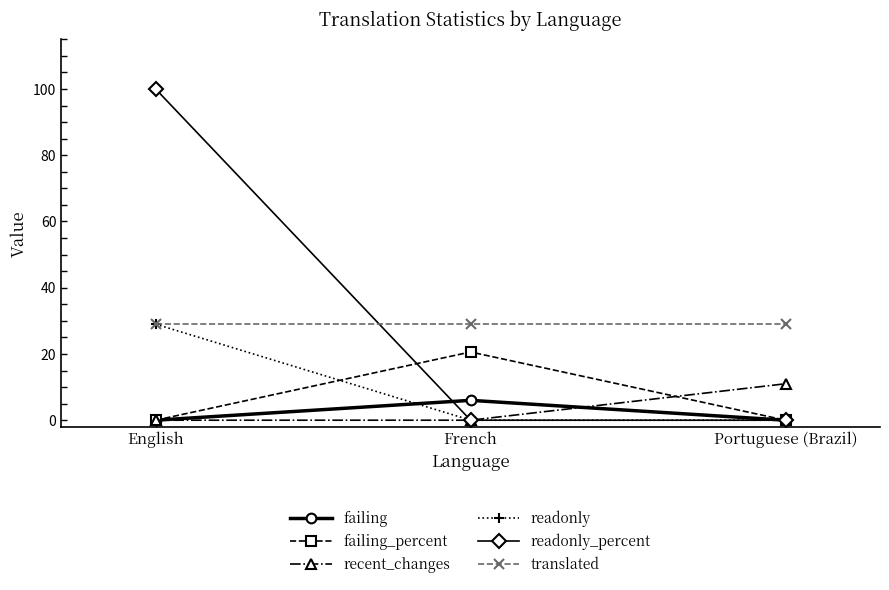

What is the sum of all translated values?

87.0